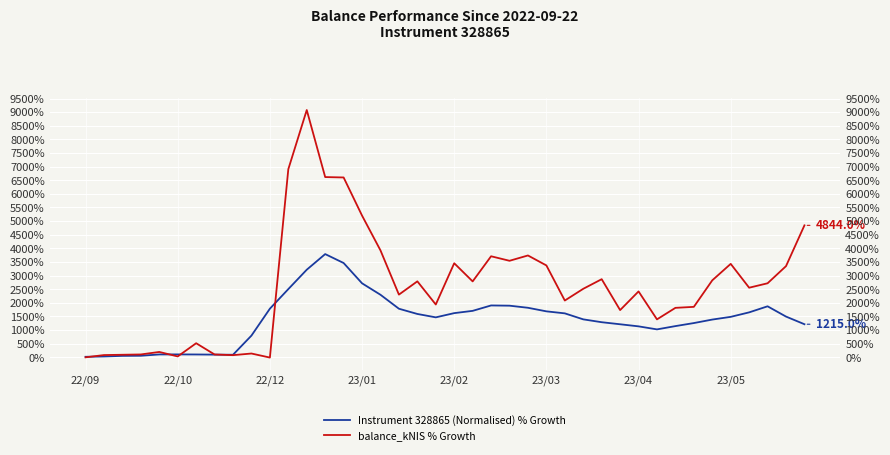

What is the greatest value displayed?

9076.9